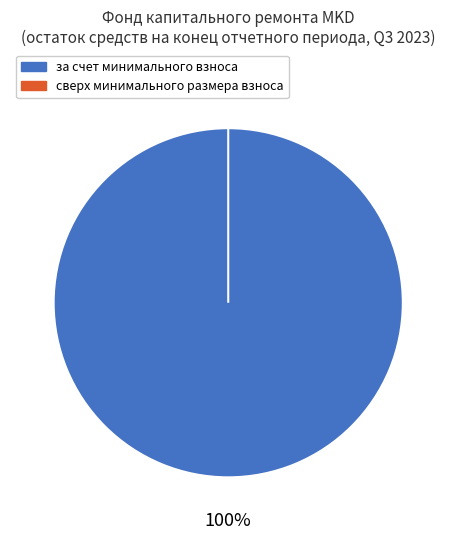

Which category has the biggest portion of the pie?

за счет минимального взноса